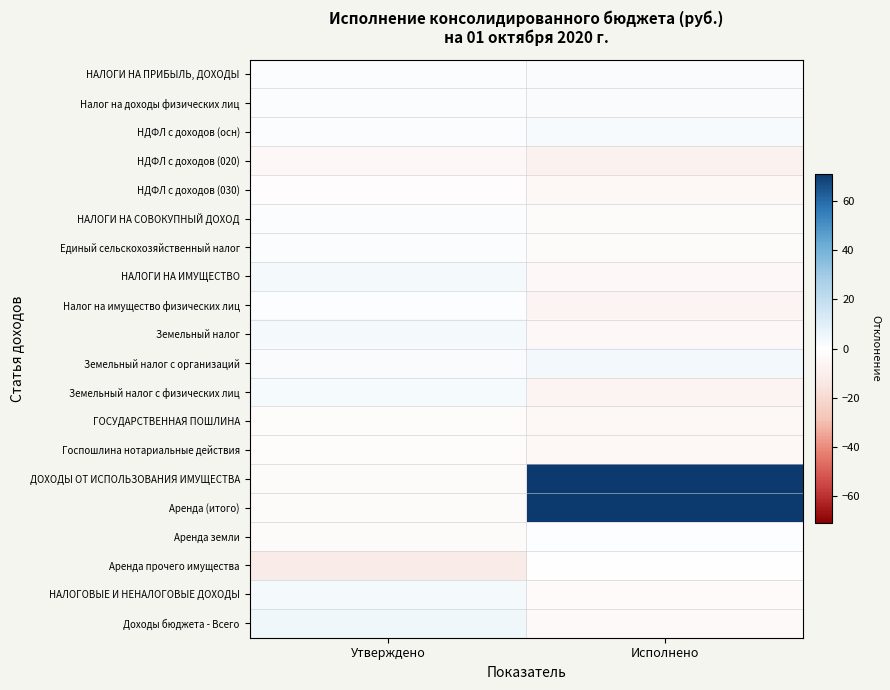

What is the total value across all series at Исполнено?

98.9